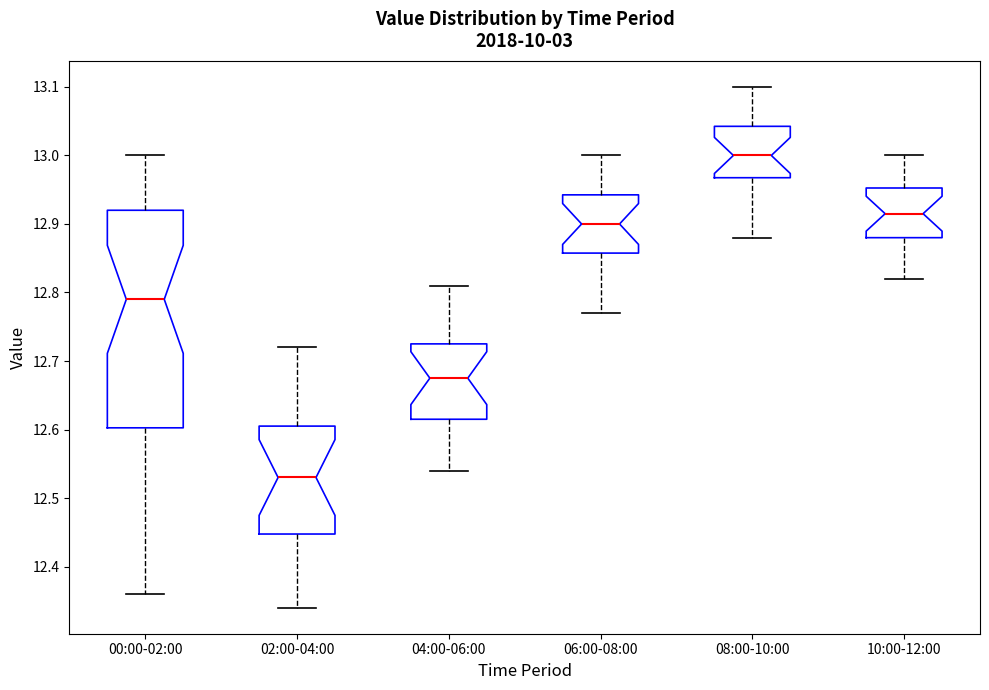

Reading left to right, read every box against the y-axis: the position of its median line, the range the box covers, and the ends of its whiskers. The values are not printed on the chart, so give them approximately, as read against the axis.

00:00-02:00: median 12.79, box 12.60 to 12.92, whiskers 12.36 to 13.00
02:00-04:00: median 12.53, box 12.45 to 12.61, whiskers 12.34 to 12.72
04:00-06:00: median 12.68, box 12.62 to 12.73, whiskers 12.54 to 12.81
06:00-08:00: median 12.90, box 12.86 to 12.94, whiskers 12.77 to 13.00
08:00-10:00: median 13.00, box 12.97 to 13.04, whiskers 12.88 to 13.10
10:00-12:00: median 12.92, box 12.88 to 12.95, whiskers 12.82 to 13.00